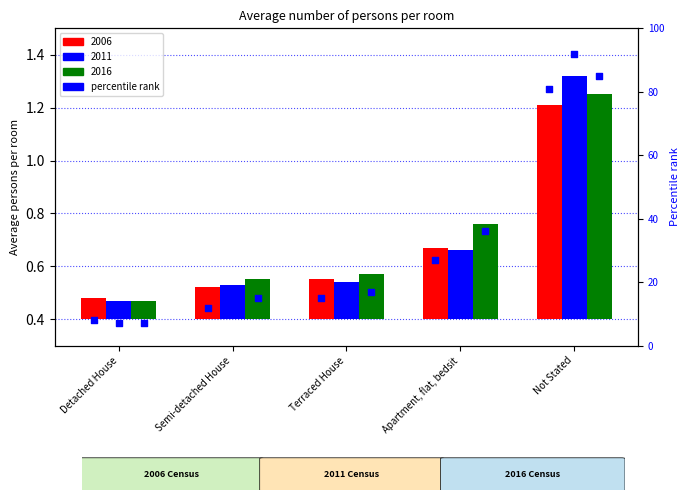

At which category is the sum across all series the highest?

Not Stated